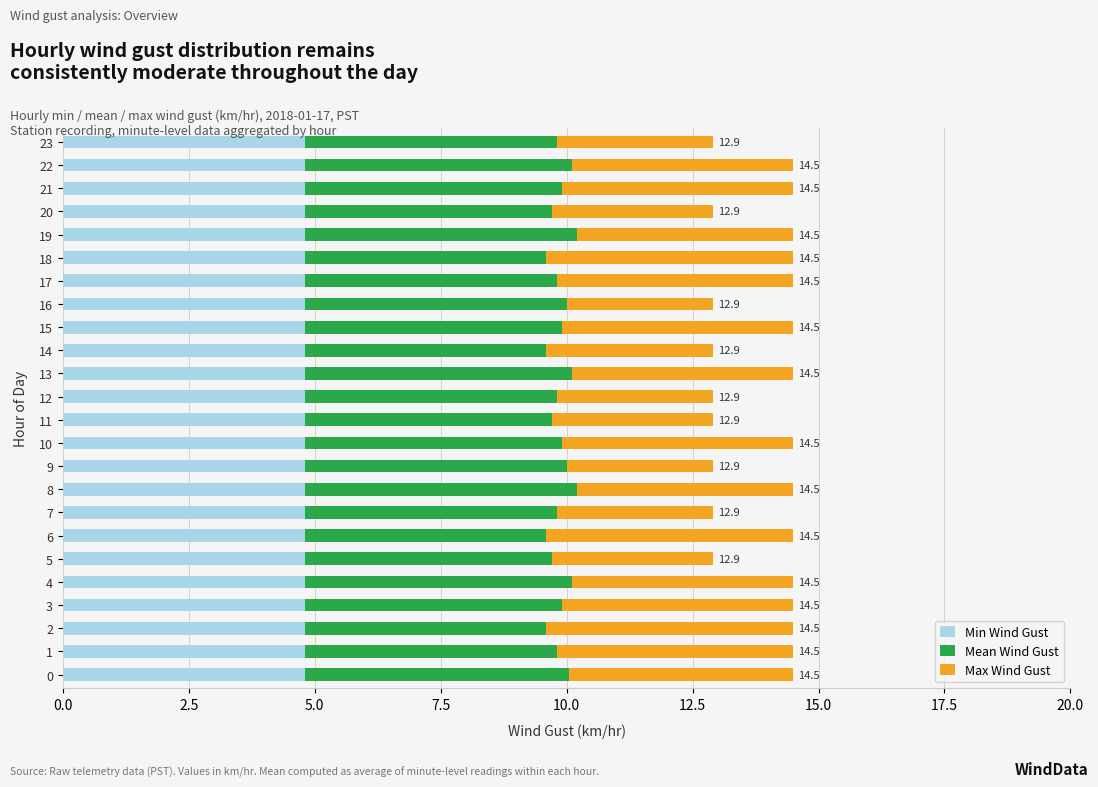

True or false: Min Wind Gust has a value of 6.8 at 13.

False